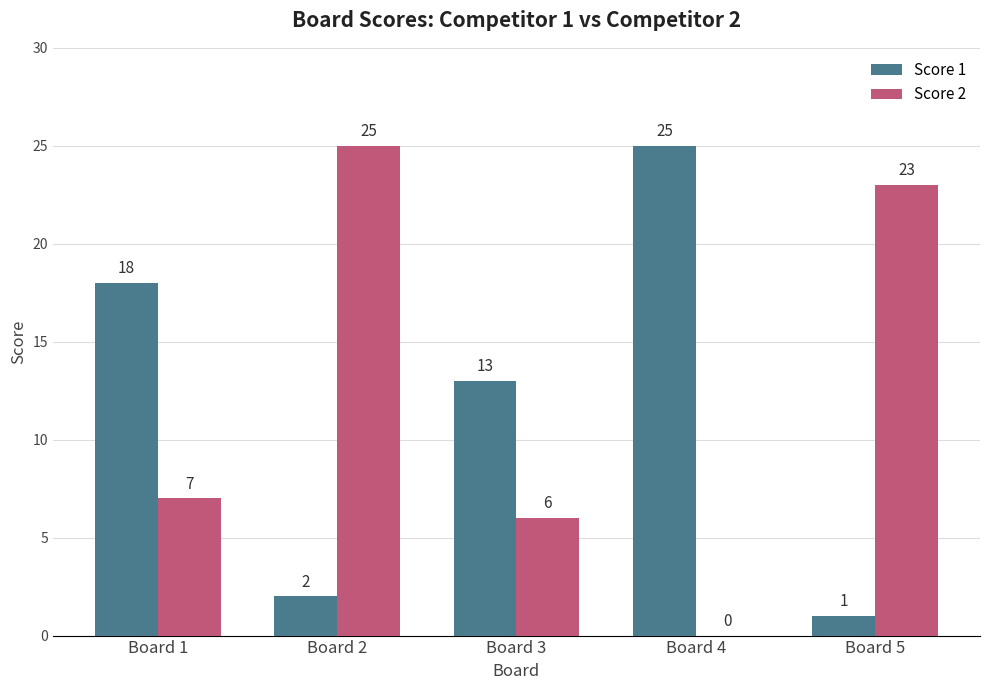

Are the bars grouped side by side (vs. stacked)?

Yes